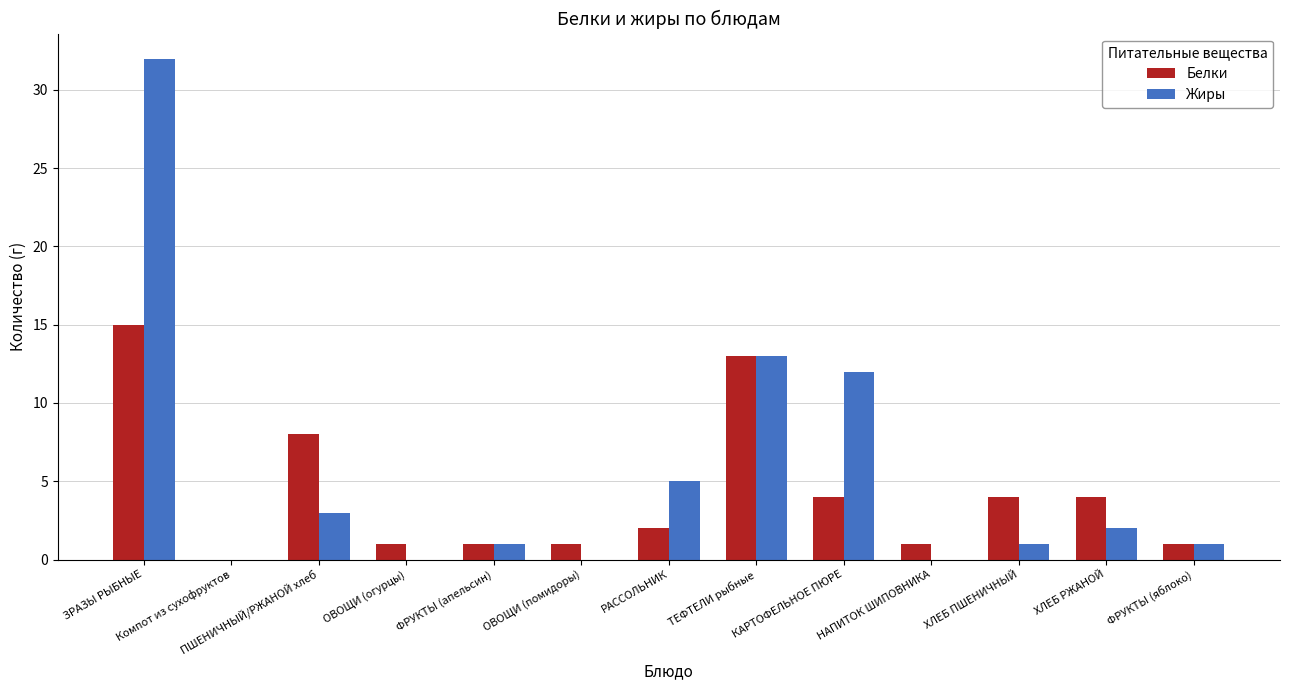

Reading left to right, list all the values displayed in this chart.

Белки: ЗРАЗЫ РЫБНЫЕ=15	Компот из сухофруктов=0	ПШЕНИЧНЫЙ/РЖАНОЙ хлеб=8	ОВОЩИ (огурцы)=1	ФРУКТЫ (апельсин)=1	ОВОЩИ (помидоры)=1	РАССОЛЬНИК=2	ТЕФТЕЛИ рыбные=13	КАРТОФЕЛЬНОЕ ПЮРЕ=4	НАПИТОК ШИПОВНИКА=1	ХЛЕБ ПШЕНИЧНЫЙ=4	ХЛЕБ РЖАНОЙ=4	ФРУКТЫ (яблоко)=1
Жиры: ЗРАЗЫ РЫБНЫЕ=32	Компот из сухофруктов=0	ПШЕНИЧНЫЙ/РЖАНОЙ хлеб=3	ОВОЩИ (огурцы)=0	ФРУКТЫ (апельсин)=1	ОВОЩИ (помидоры)=0	РАССОЛЬНИК=5	ТЕФТЕЛИ рыбные=13	КАРТОФЕЛЬНОЕ ПЮРЕ=12	НАПИТОК ШИПОВНИКА=0	ХЛЕБ ПШЕНИЧНЫЙ=1	ХЛЕБ РЖАНОЙ=2	ФРУКТЫ (яблоко)=1